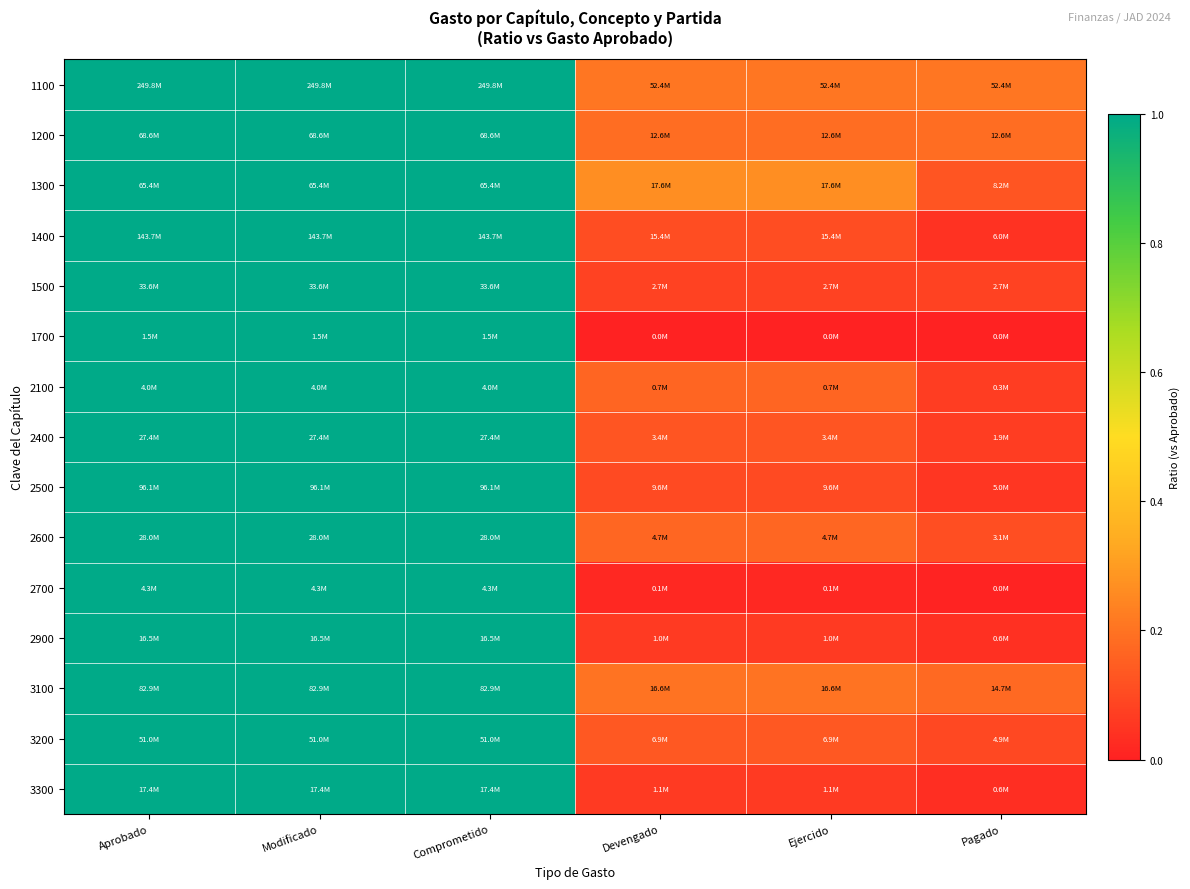

What is the spread (max minus min) of values at Devengado?

0.3